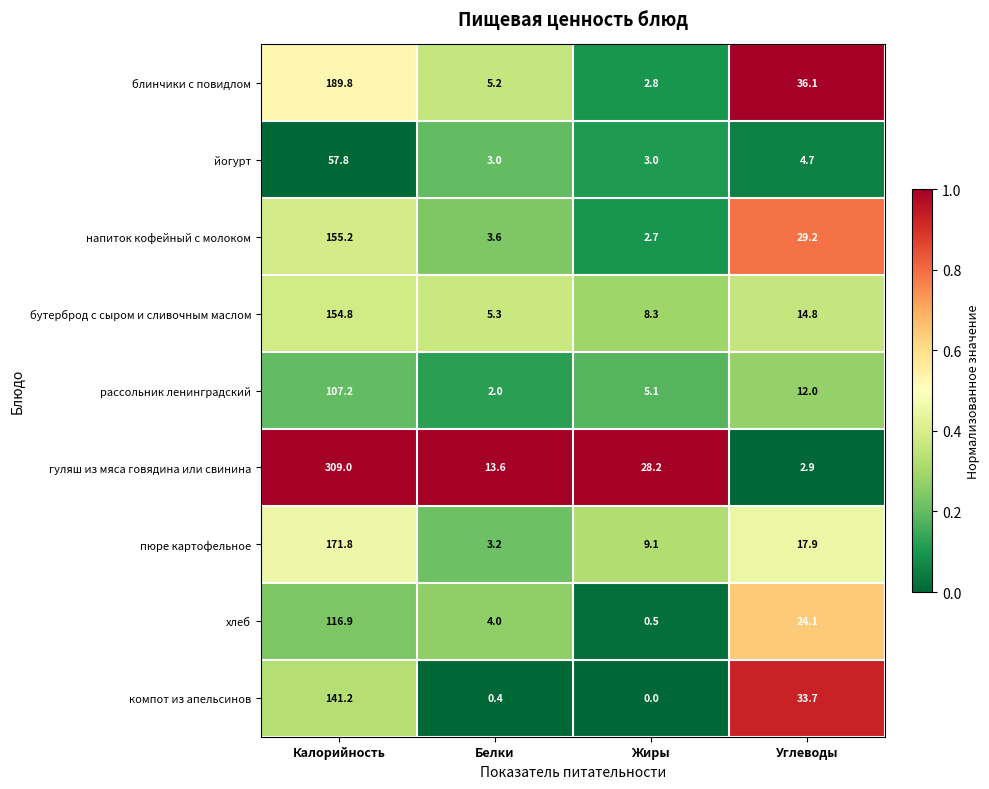

List the series in order of their peak value, highest first.

гуляш из мяса говядина или свинина, блинчики с повидлом, пюре картофельное, напиток кофейный с молоком, бутерброд с сыром и сливочным маслом, компот из апельсинов, хлеб, рассольник ленинградский, йогурт